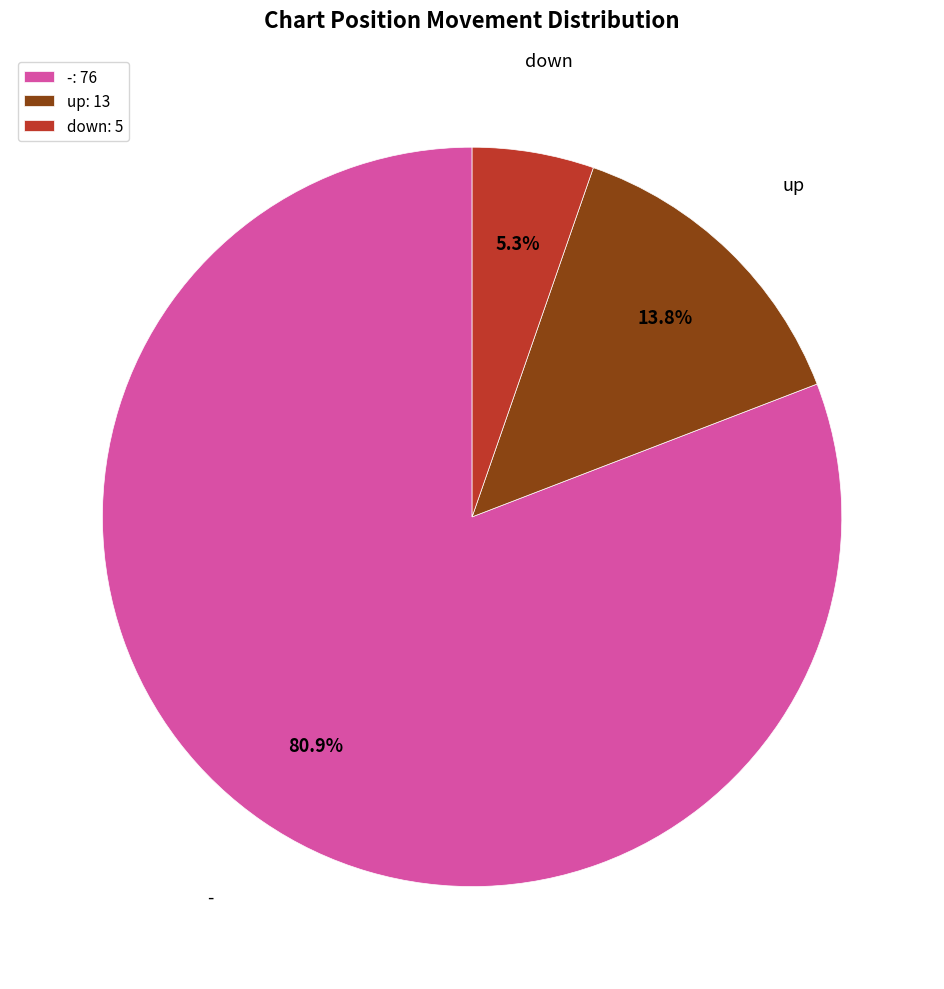

Is there a majority slice in this chart?

Yes